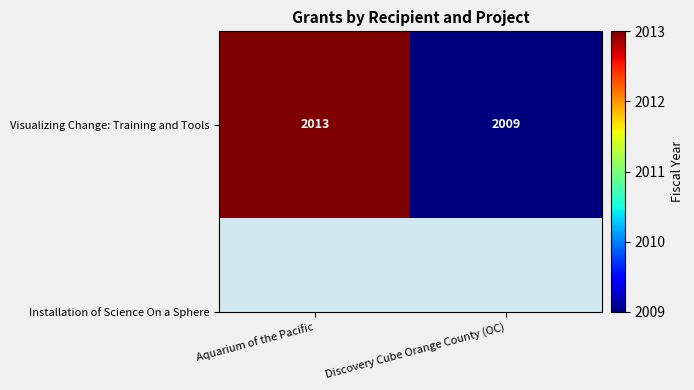

True or false: the data shows 734 at Aquarium of the Pacific.

False